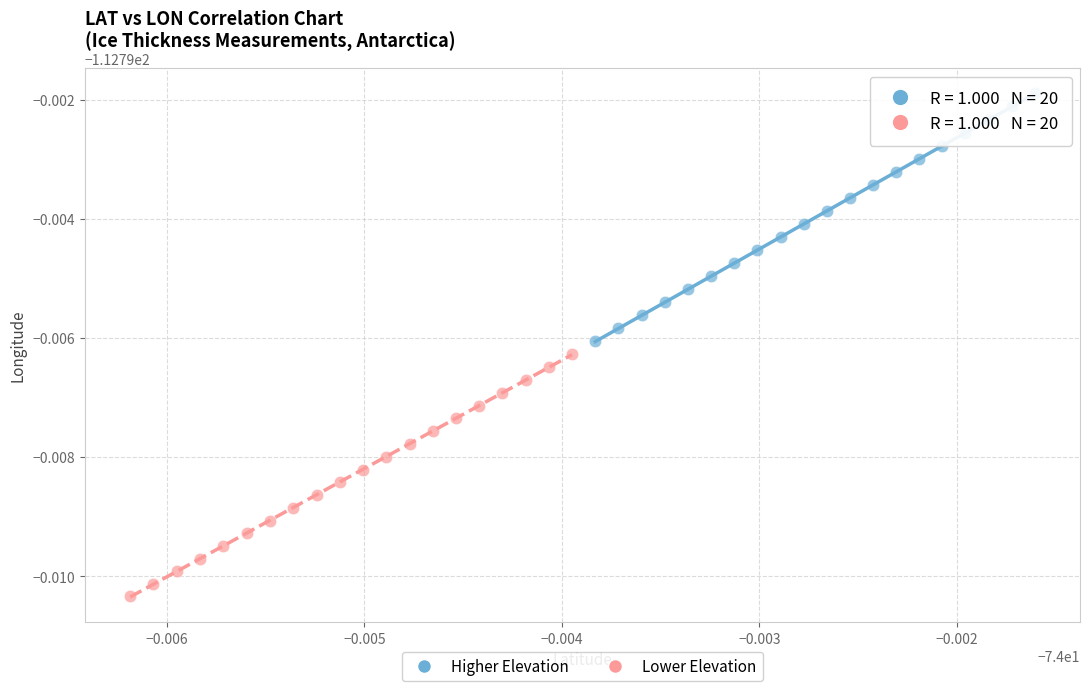

Which series contains the lowest Y value?

Lower Elevation